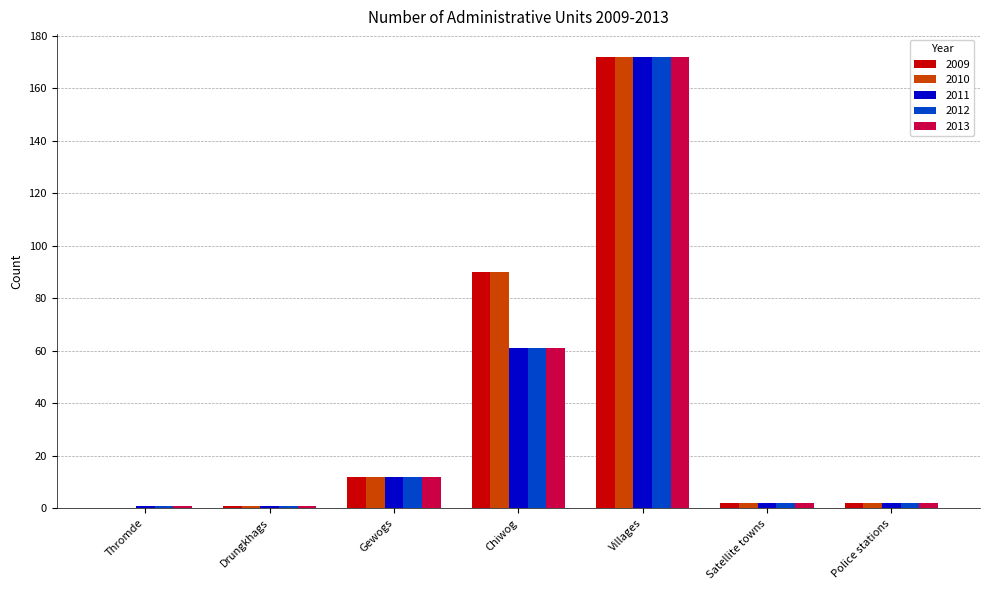

How many series are shown in this chart?

5